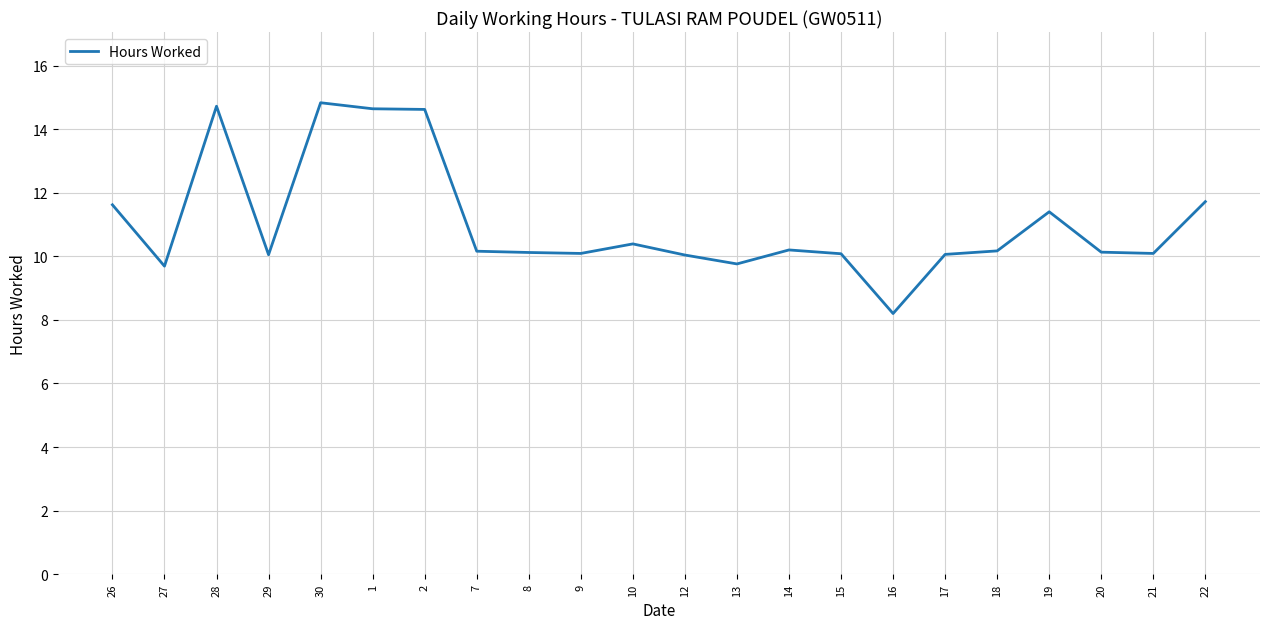

What is the change in value from 16 to 19?

+3.2